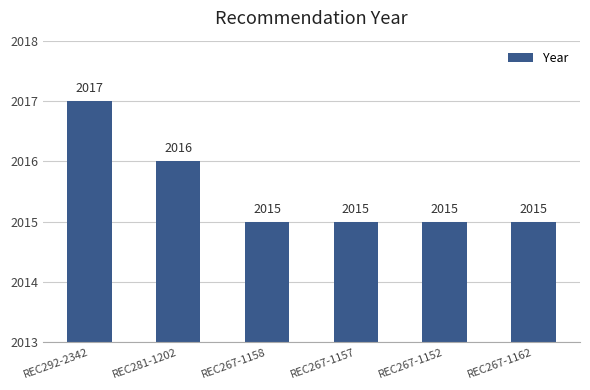

Reading right to left, what are all the values shown in this chart?

2015	2015	2015	2015	2016	2017